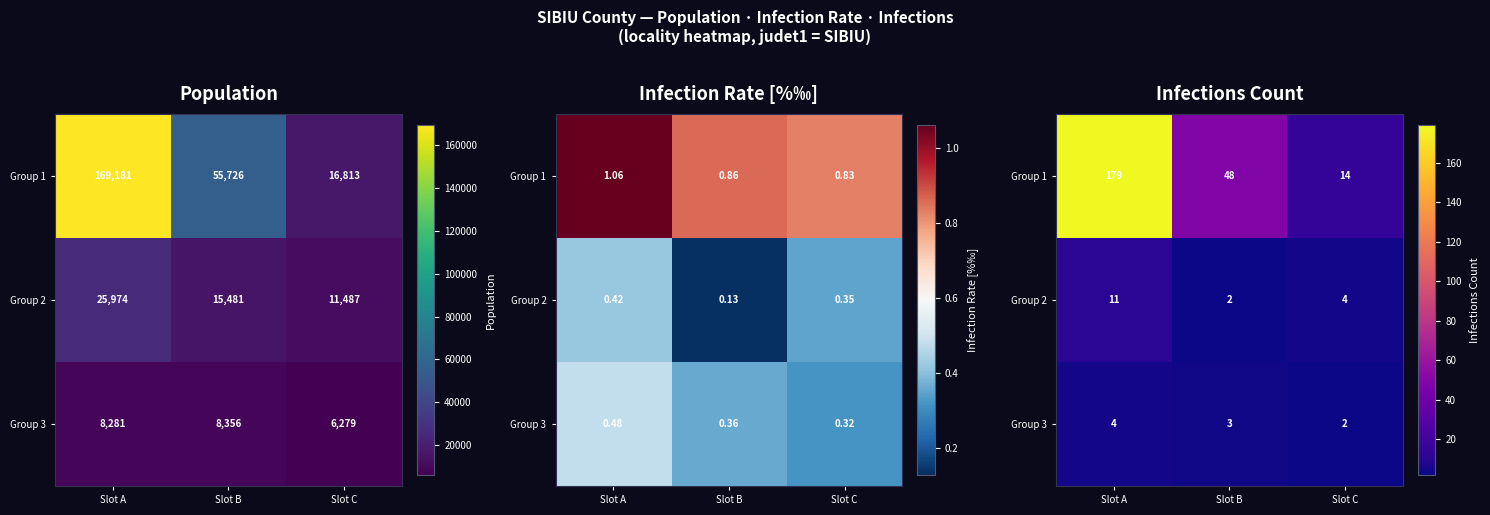

How many Group 3 values are between 2 and 4?

3